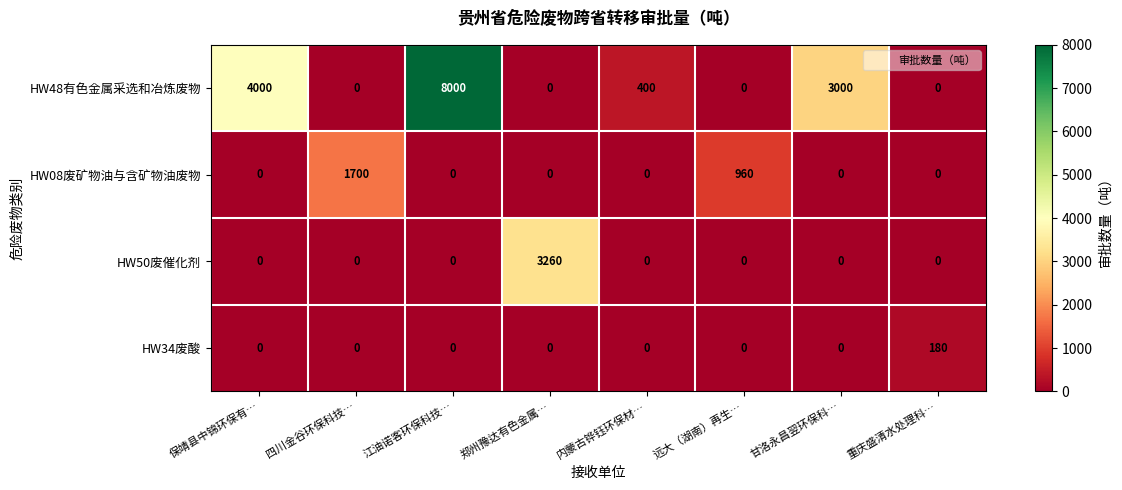

Which label corresponds to the largest value in the chart?

江油诺客环保科技…